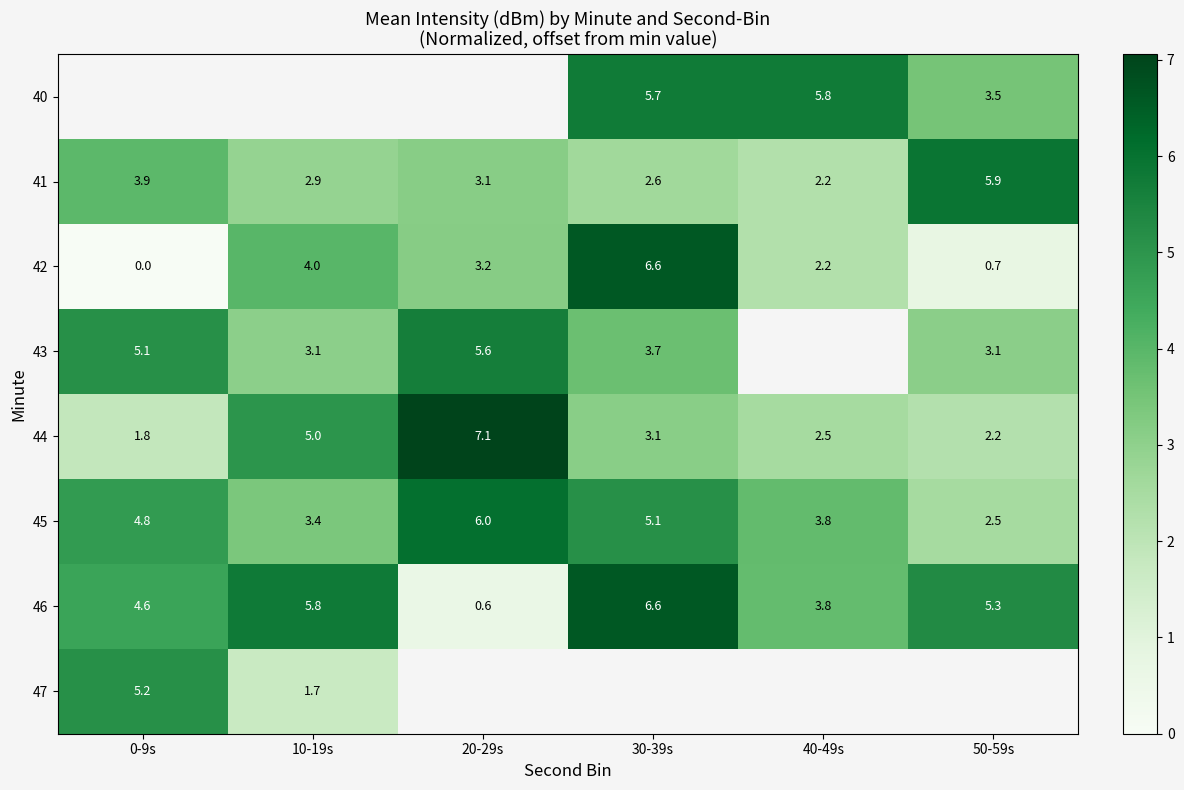

Is the value of 41 at 10-19s greater than the value of 40 at 40-49s?

No